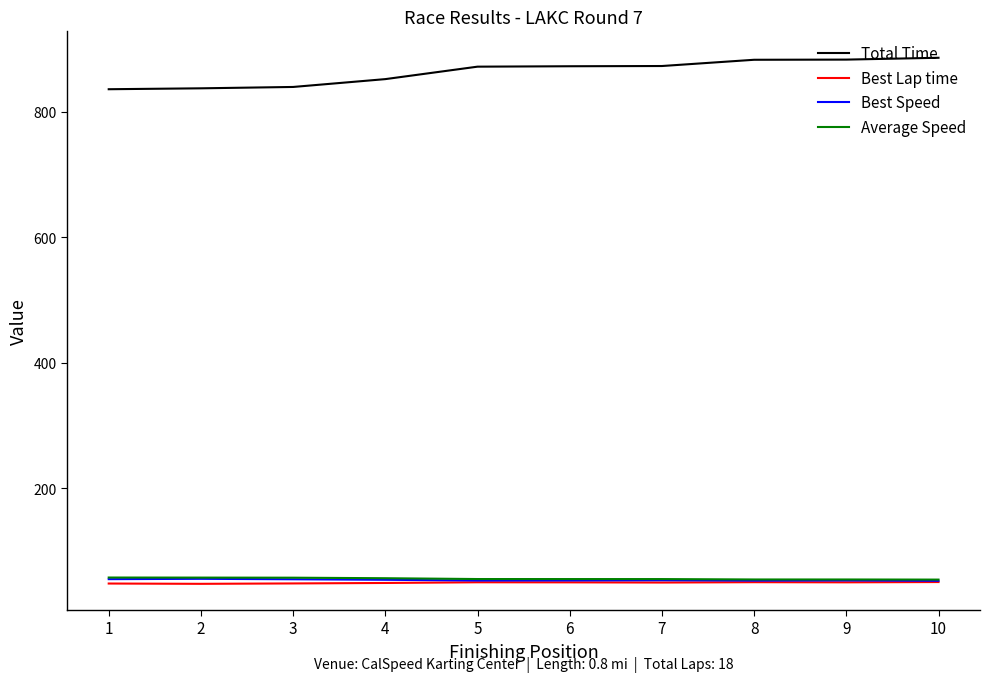

True or false: Average Speed and Total Time cross at least once.

False